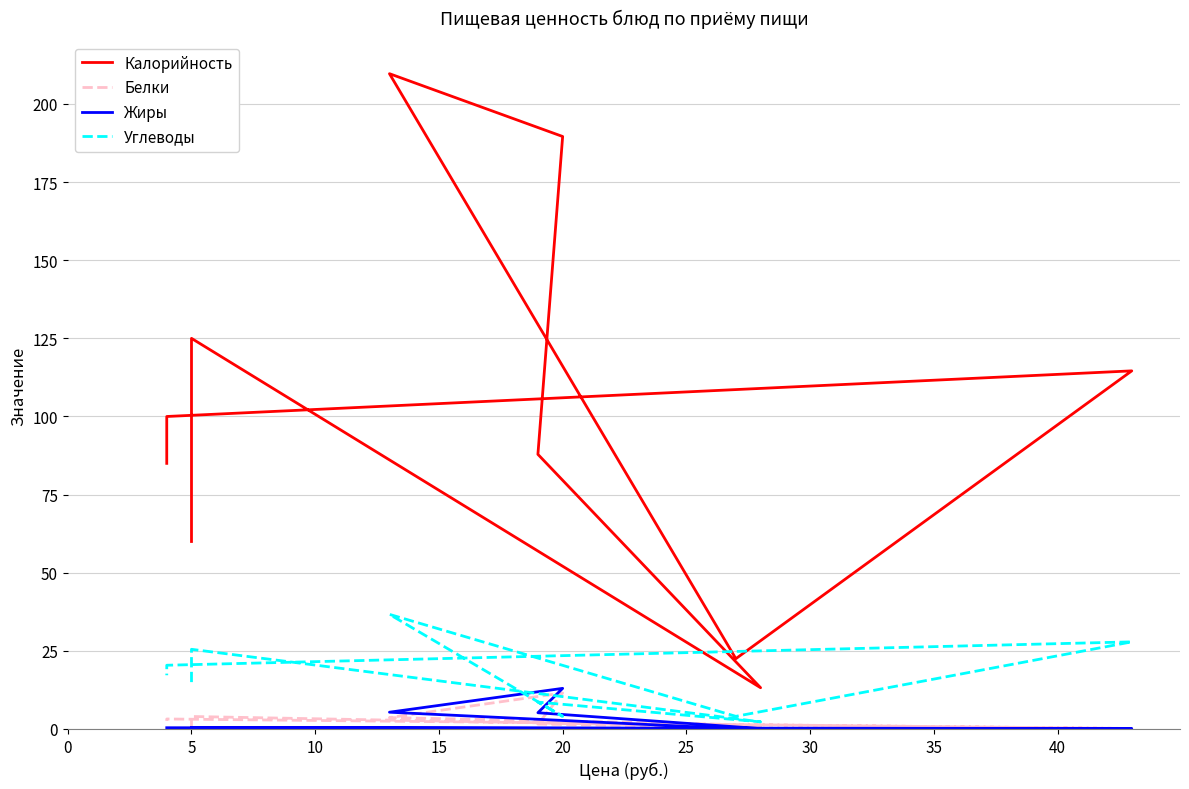

How many values in the Углеводы series are below 17?

5